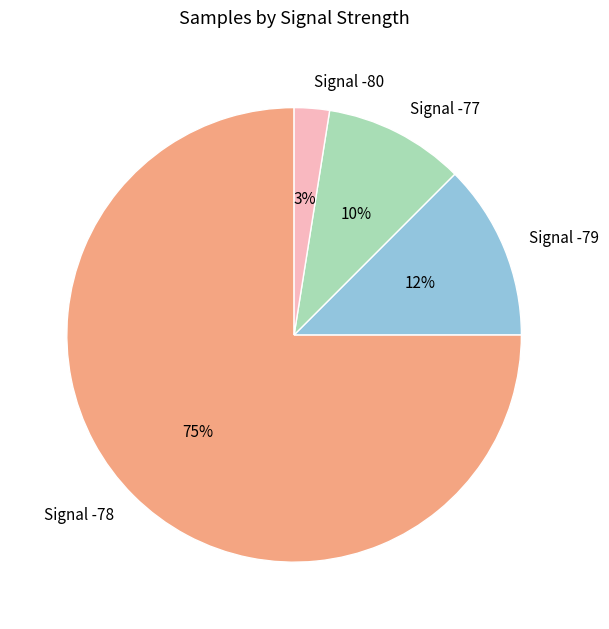

Is there any slice that represents more than half of the pie?

Yes